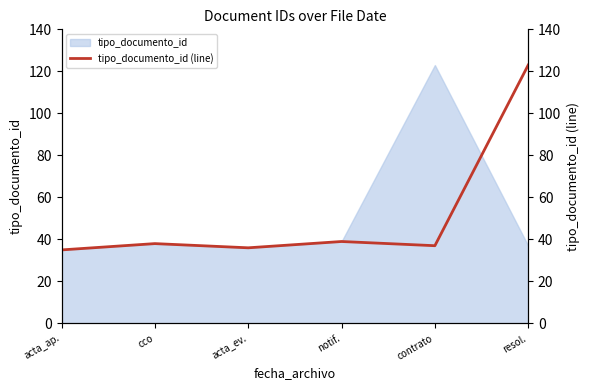

Between acta_ev. and acta_ap., which is larger?

acta_ev.